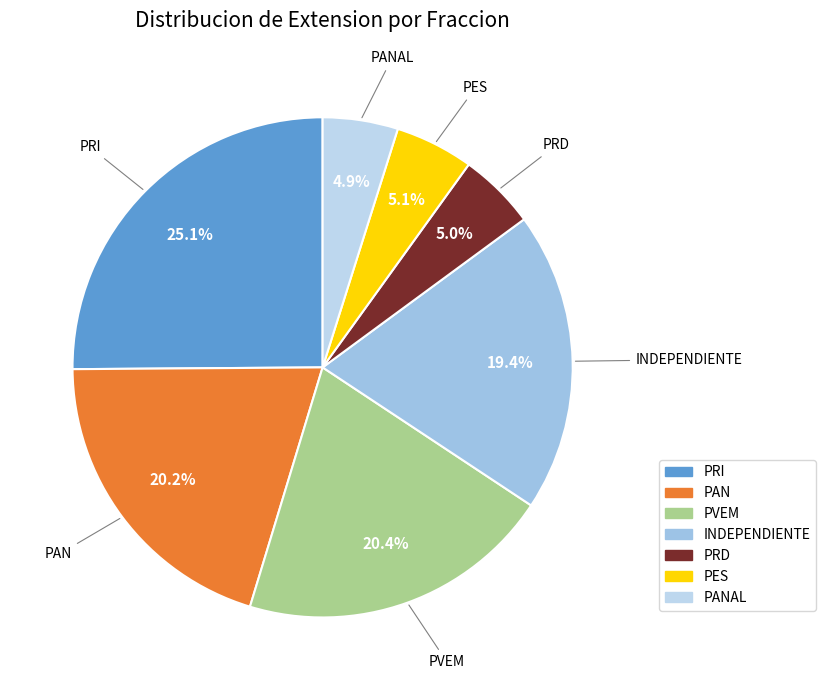

True or false: INDEPENDIENTE accounts for 19% of the total.

True